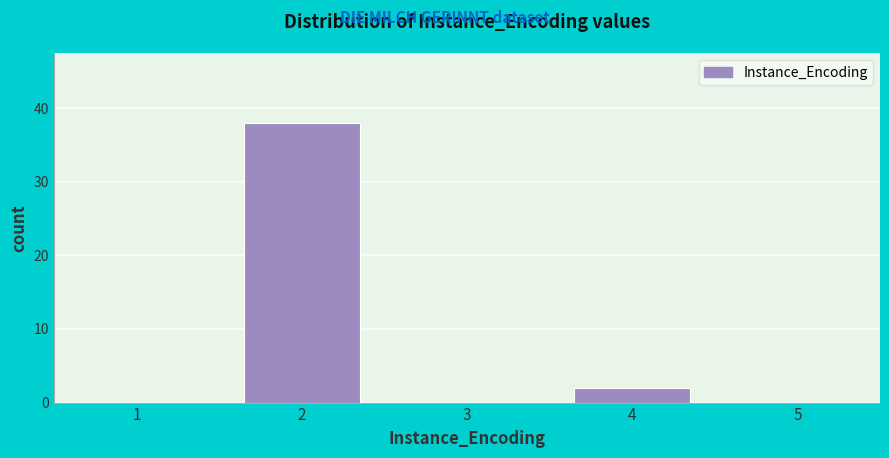

Which range on the x-axis has the tallest bar?

1.5 to 2.5